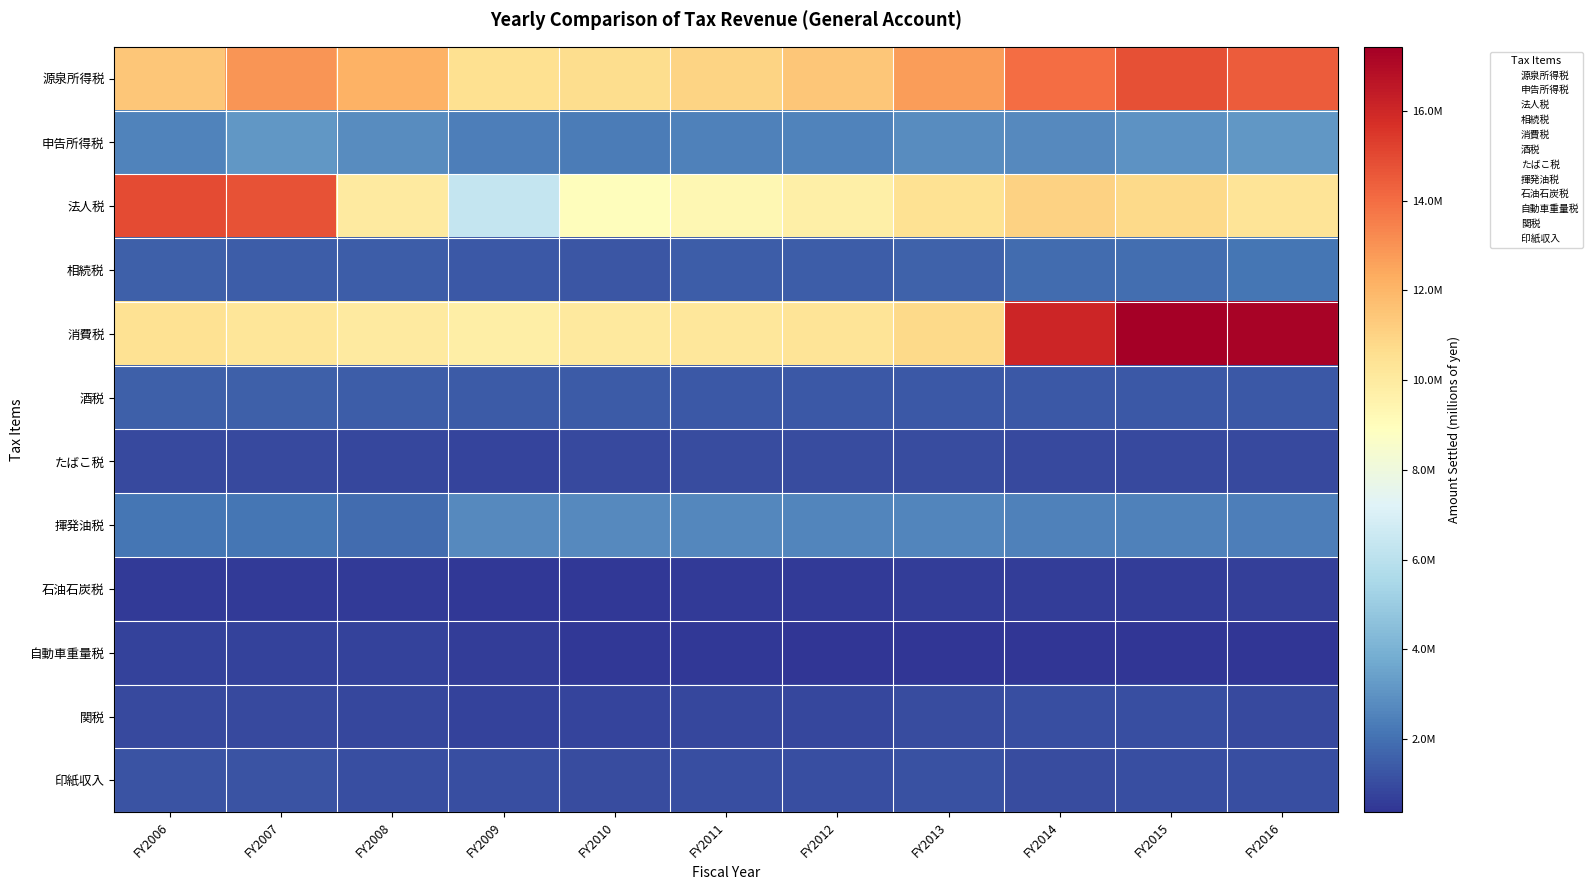

List the series in order of their peak value, highest first.

消費税, 法人税, 源泉所得税, 申告所得税, 揮発油税, 相続税, 酒税, 印紙収入, 関税, たばこ税, 自動車重量税, 石油石炭税